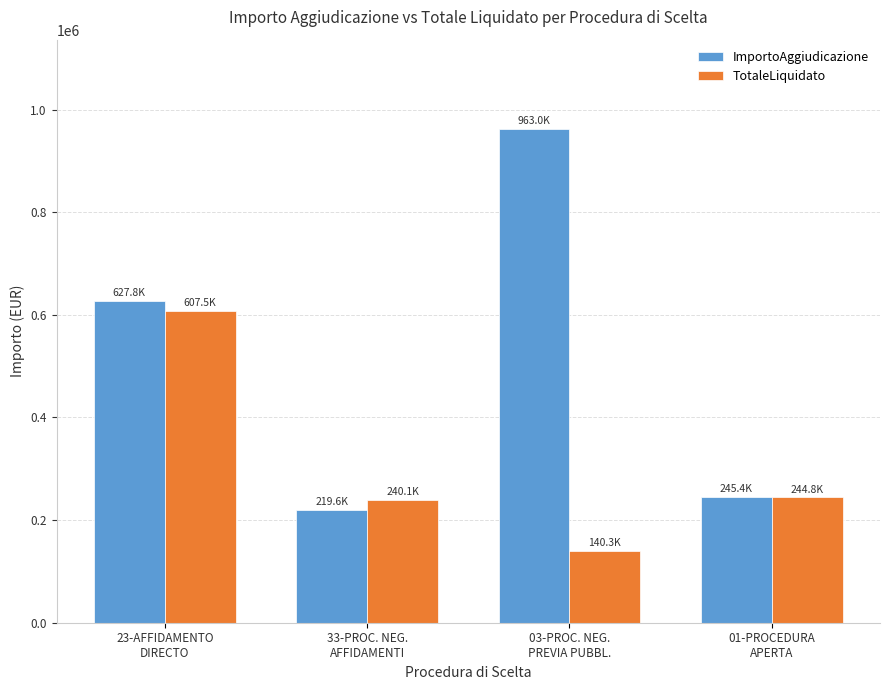

What is the label of the 1st bar from the right?

01-PROCEDURA
APERTA